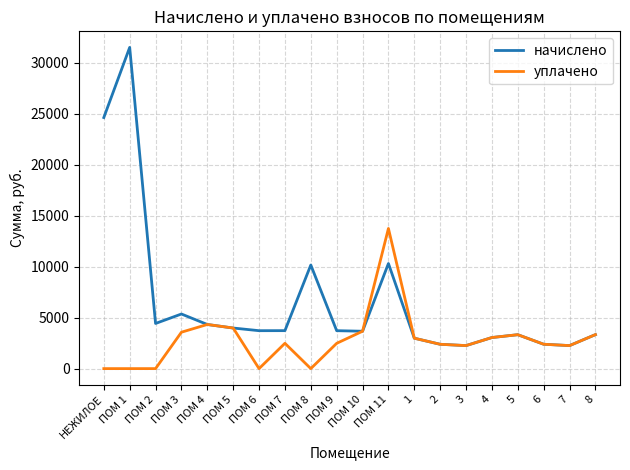

Between ПОМ 3 and 6, which series saw the biggest shift?

начислено